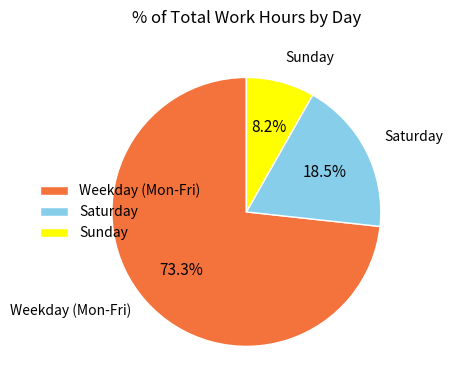

To the nearest percent, what is the average slice percentage?

33%